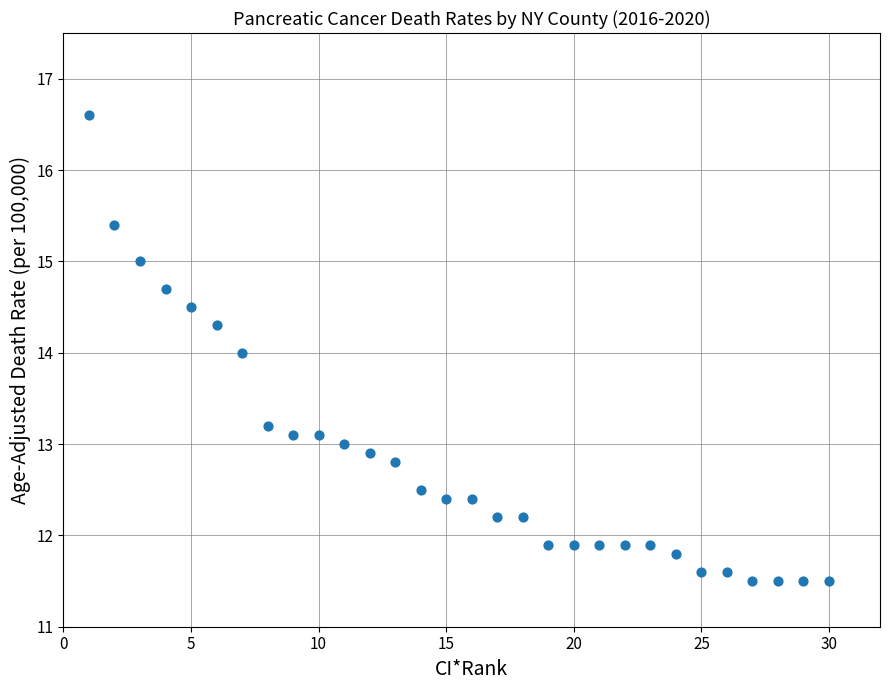

What is the range of X values (max minus min)?

29.0